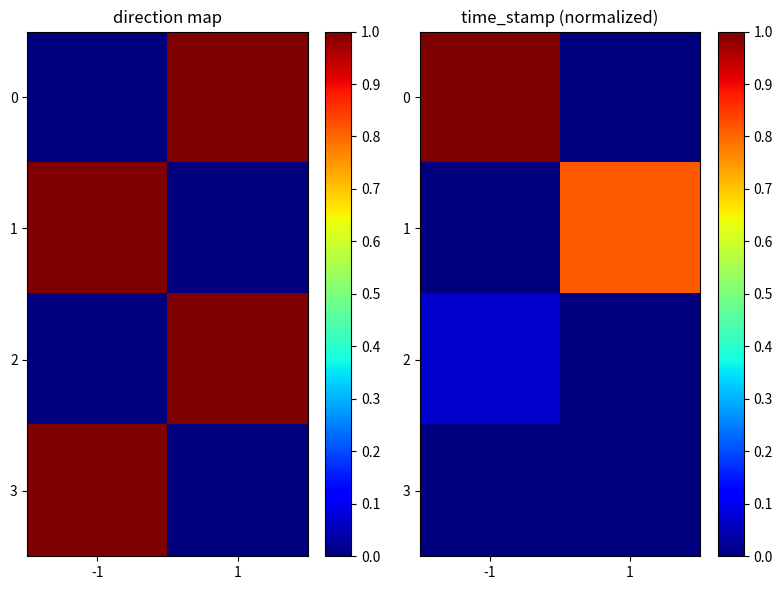

What is the sum of all 1 values?

0.8